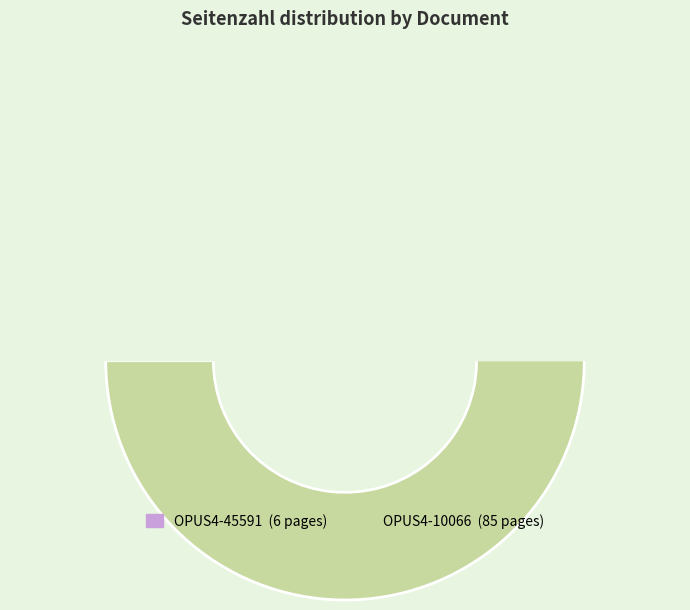

True or false: OPUS4-45591 accounts for 7% of the total.

True